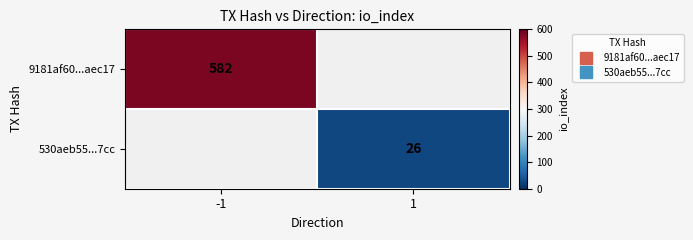

What is the minimum value shown in the chart?

26.0